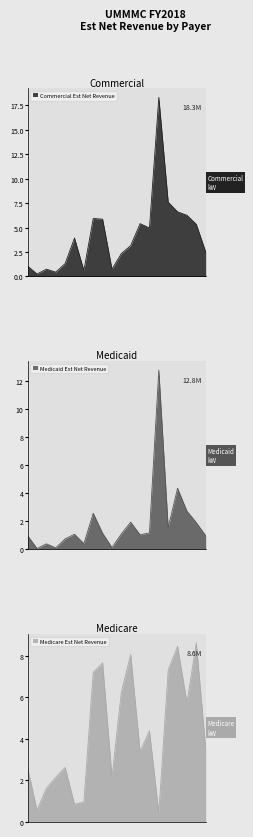

What value does the Medicaid Est Net Revenue series have at Amputations IP?

0.7